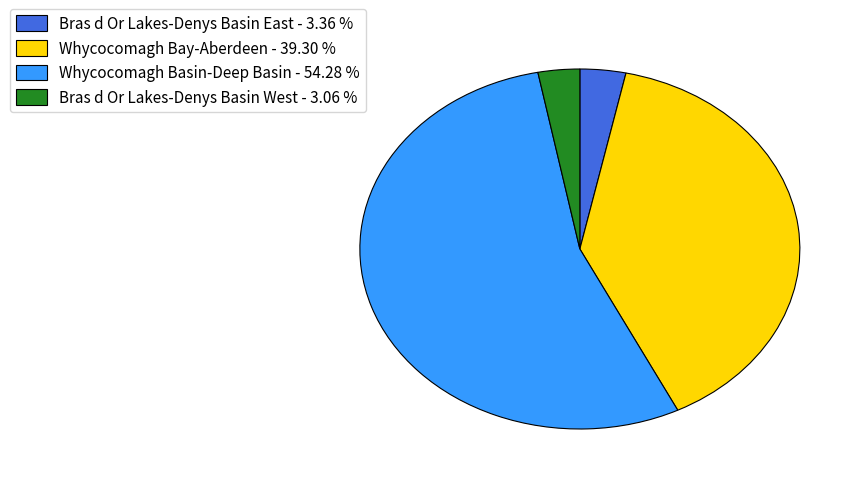

Is Whycocomagh Basin-Deep Basin - 54.28 % the majority of the pie?

Yes